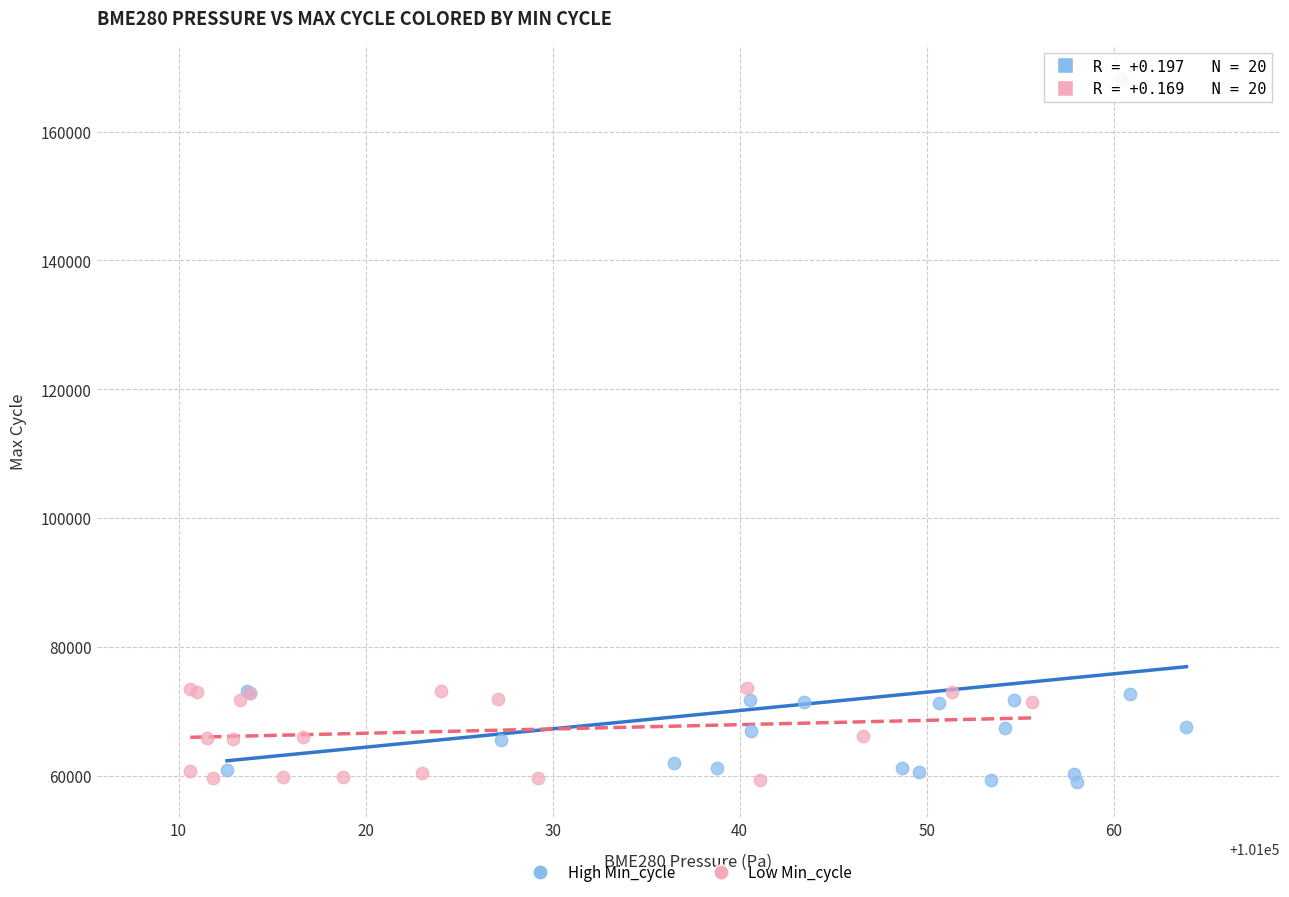

Which series reaches the maximum Y coordinate?

High Min_cycle